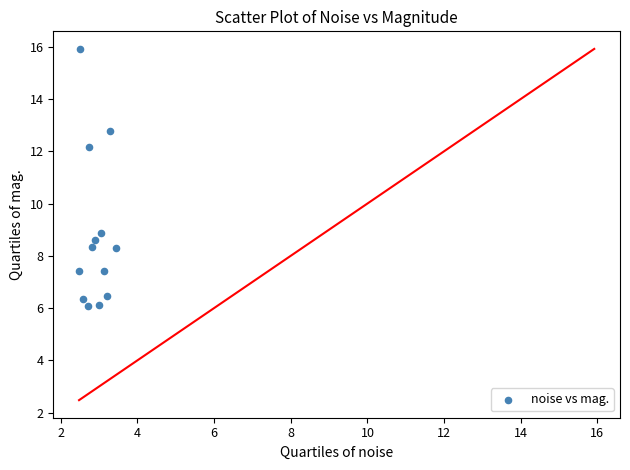

What Y value in the scatter plot is closest to 10?

8.9